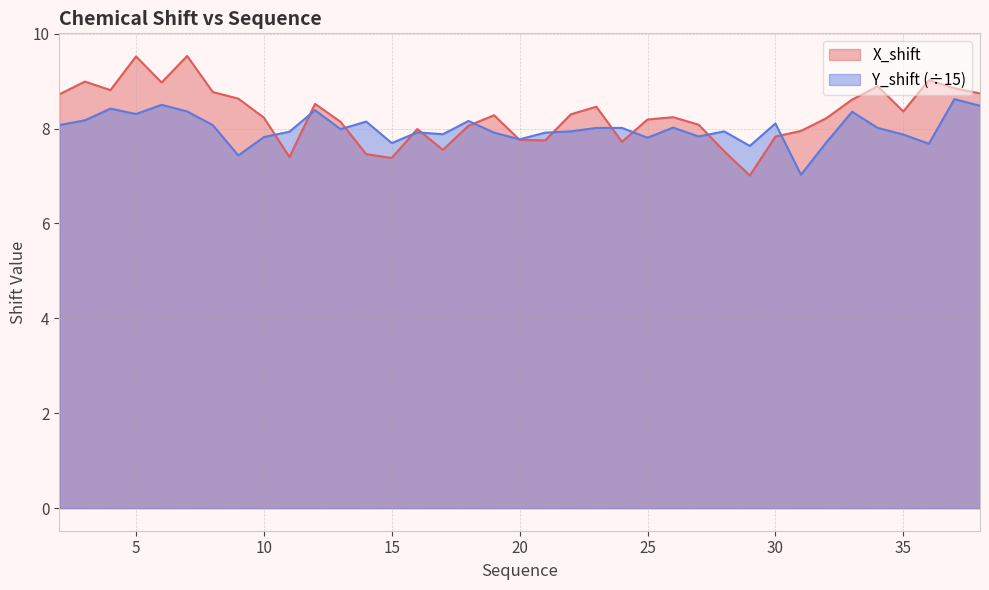

What is the smallest value displayed?

7.0